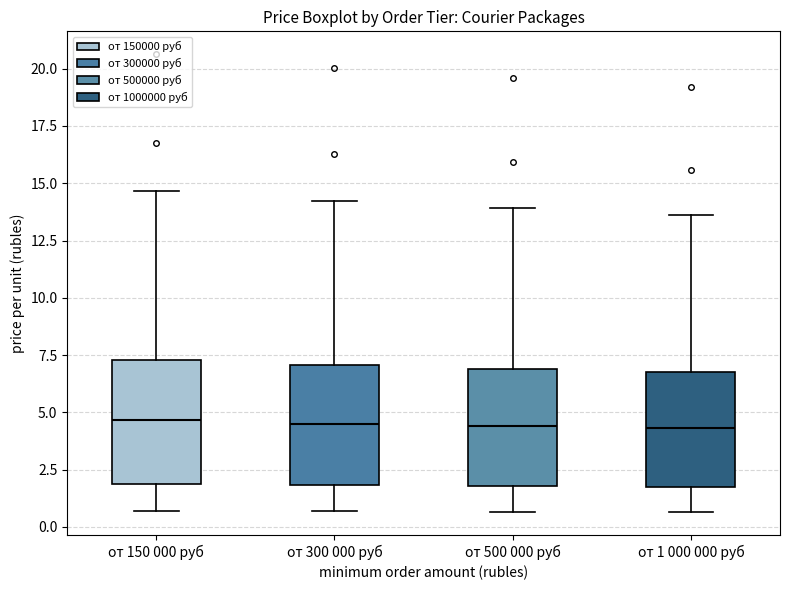

Where is the upper edge of the box for от 150 000 руб on the y-axis? The values are not printed on the chart, so give them approximately, as read against the axis.

7.5